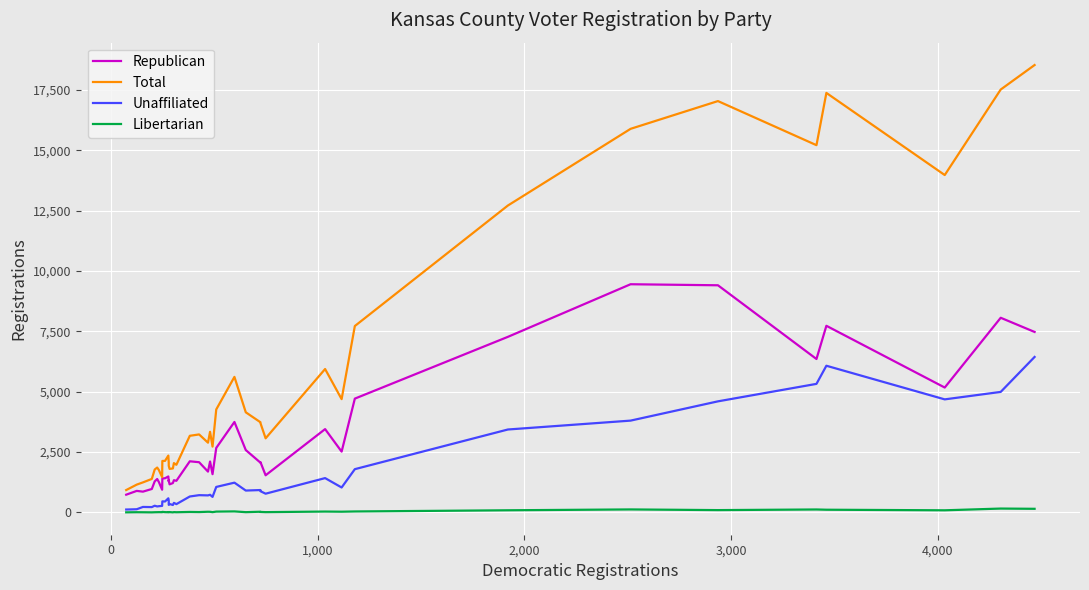

Which series has the largest total across all categories?

Total